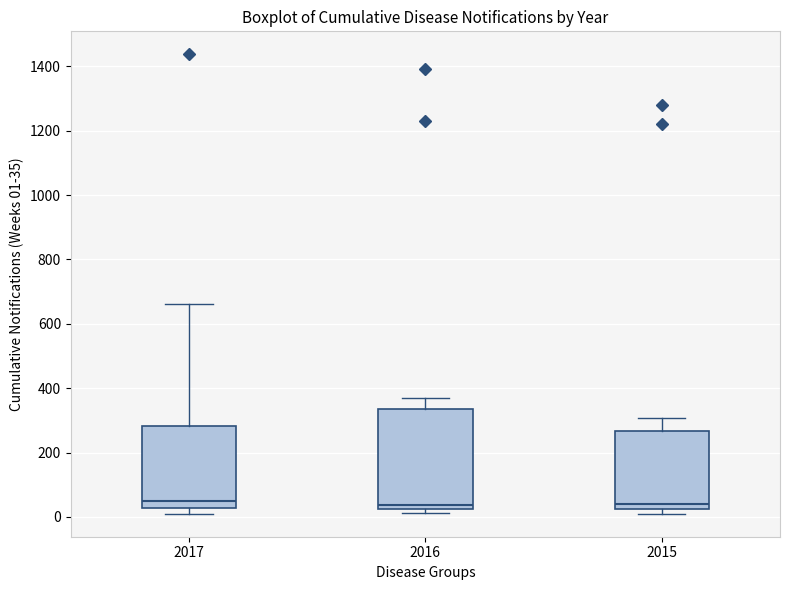

Which box is the tallest, from its lower edge to its upper edge?

2016